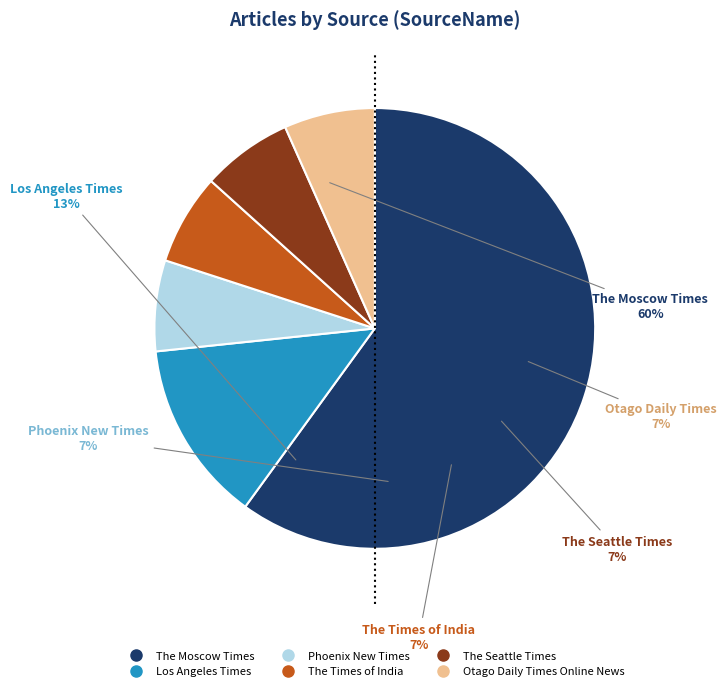

Is it true that The Seattle Times is 1% of the pie?

False